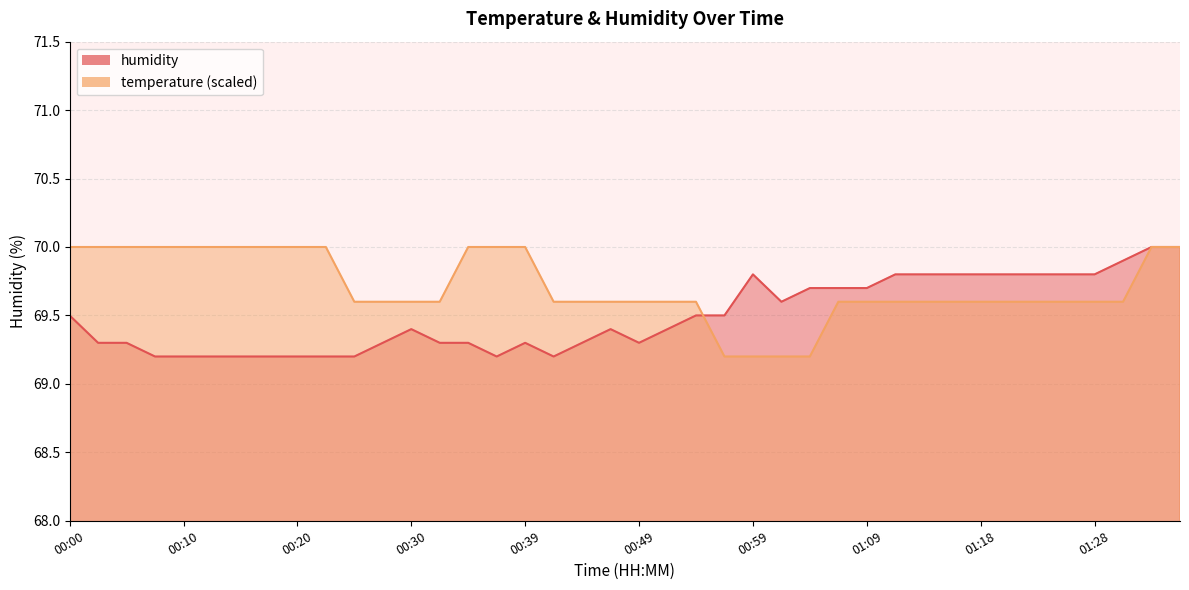

Count the temperature values in the range 69 to 70.

40